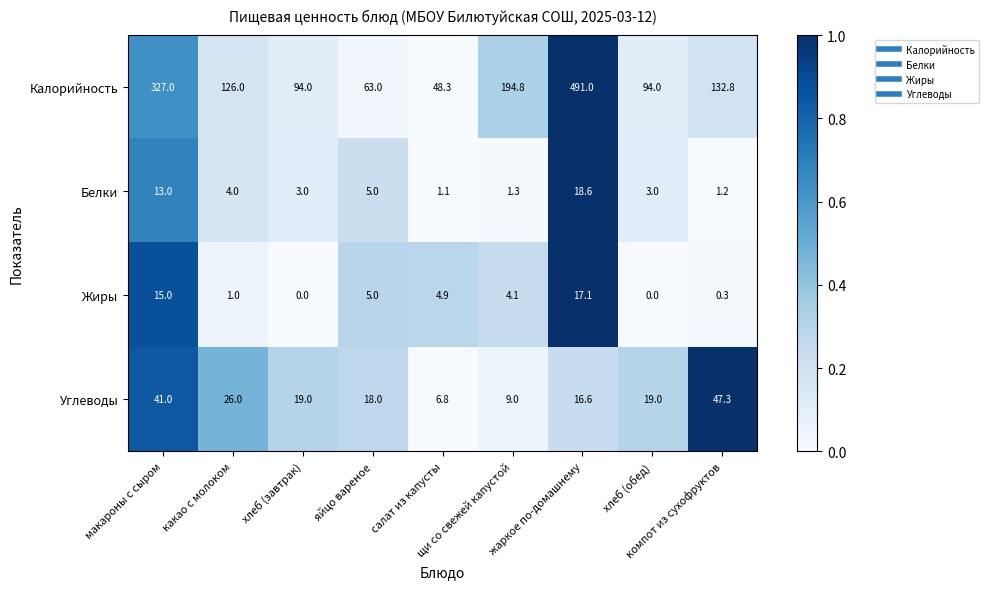

At how many categories does at least one series exceed 0?

9